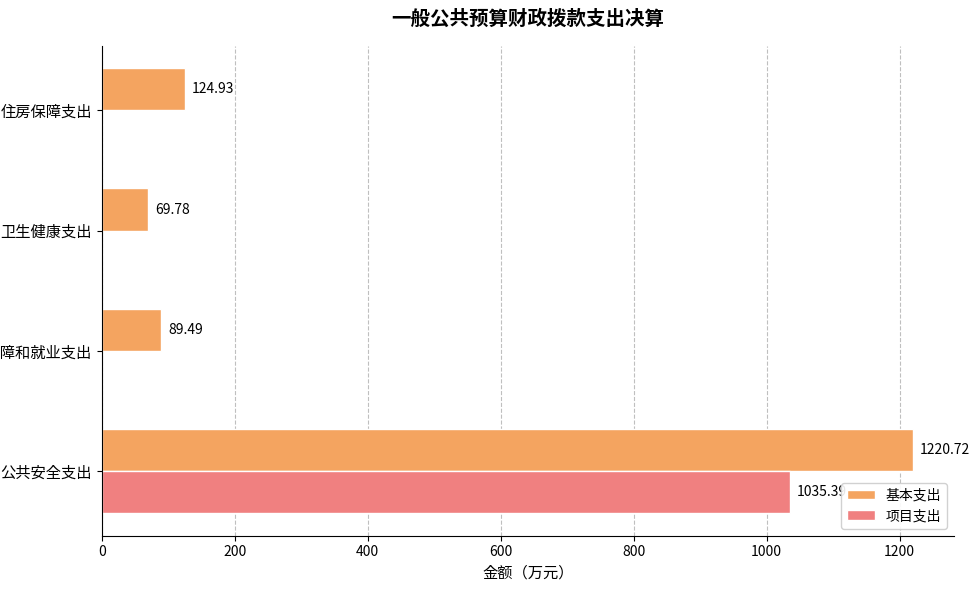

What is the sum of all 项目支出 values?

1035.4